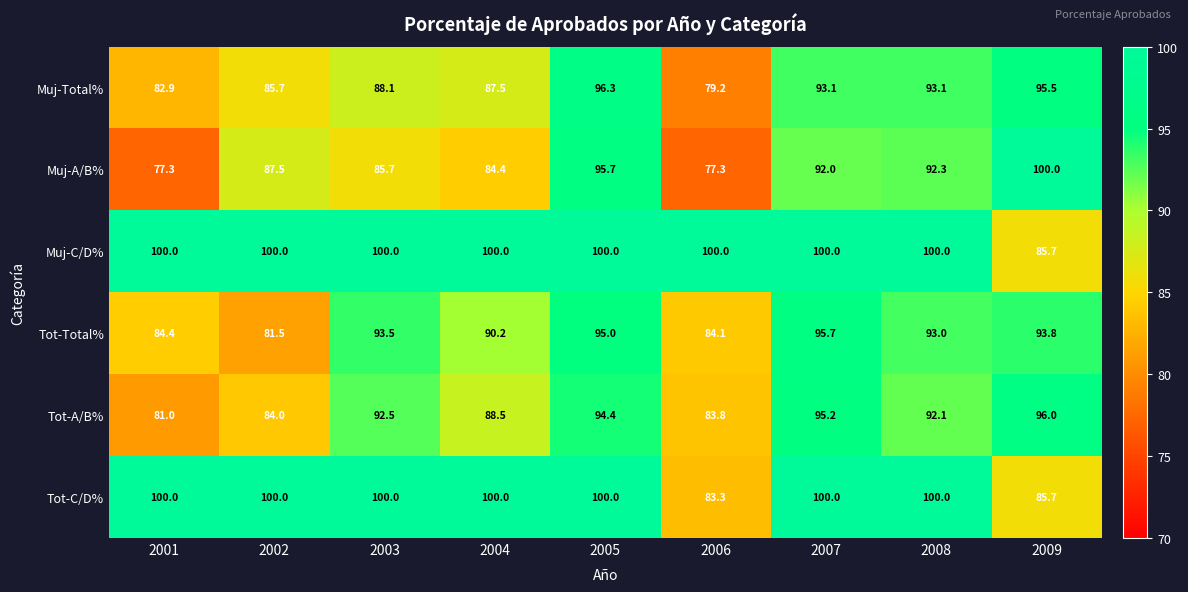

True or false: Muj-C/D% has a value of 100.0 at 2008.

True